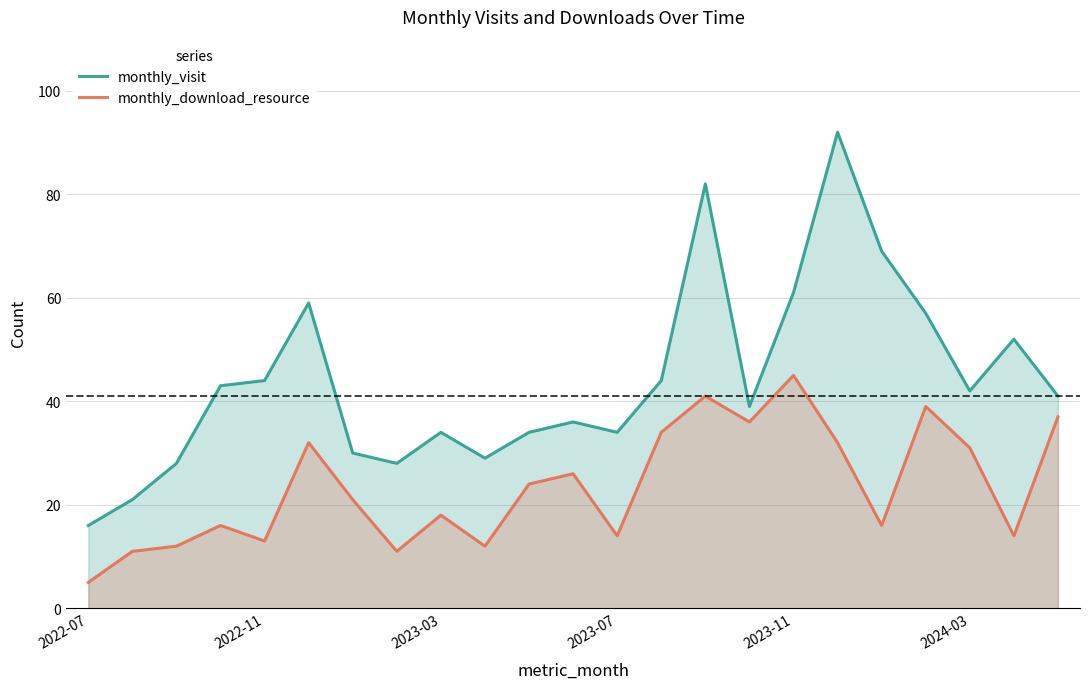

Which category has the lowest value in the monthly_visit series?

2022-07